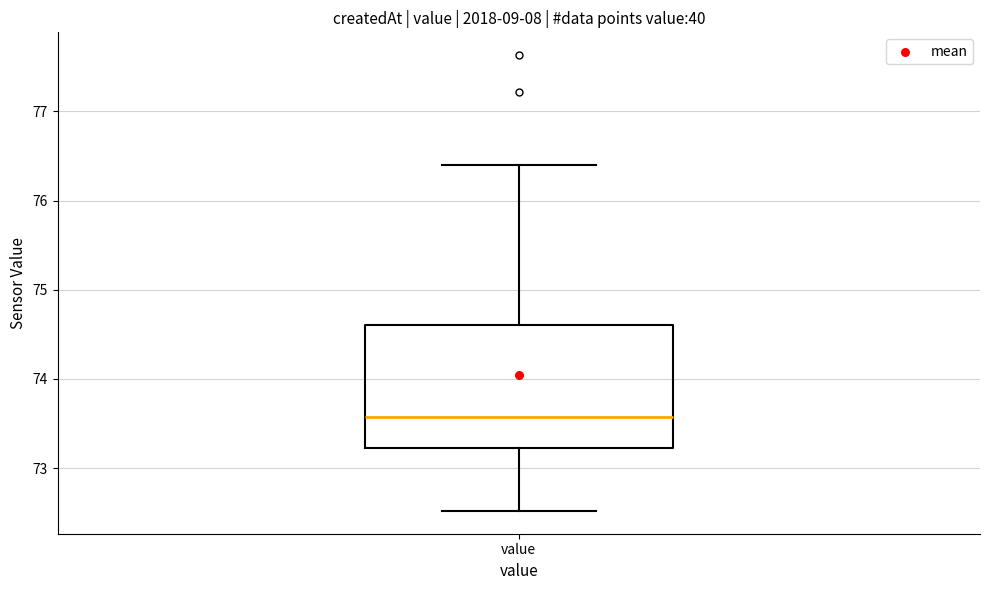

Where does the upper whisker of the box for value end on the y-axis? The values are not printed on the chart, so give them approximately, as read against the axis.

76.4